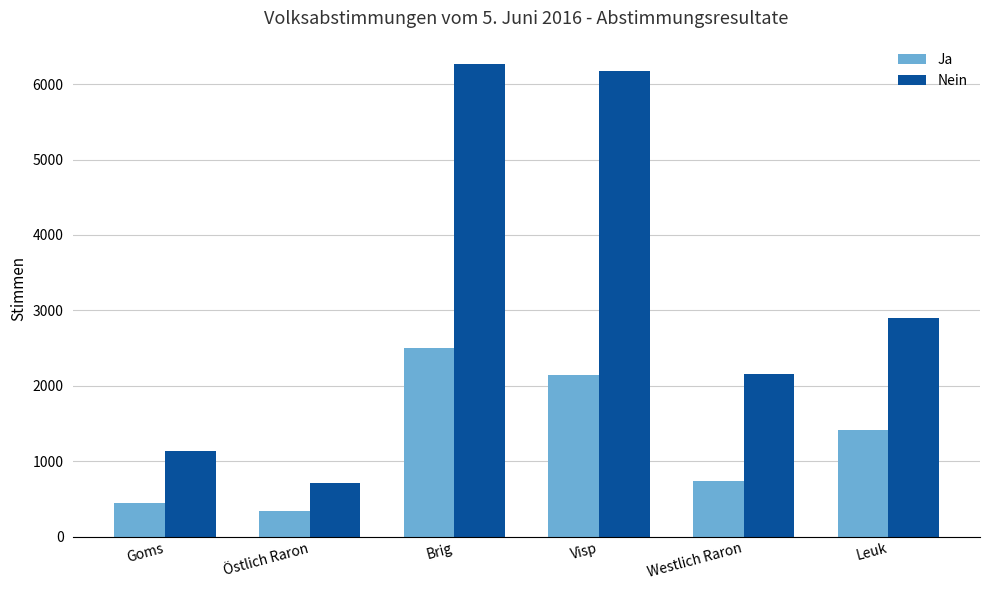

What is the total value across all series at Visp?

8314